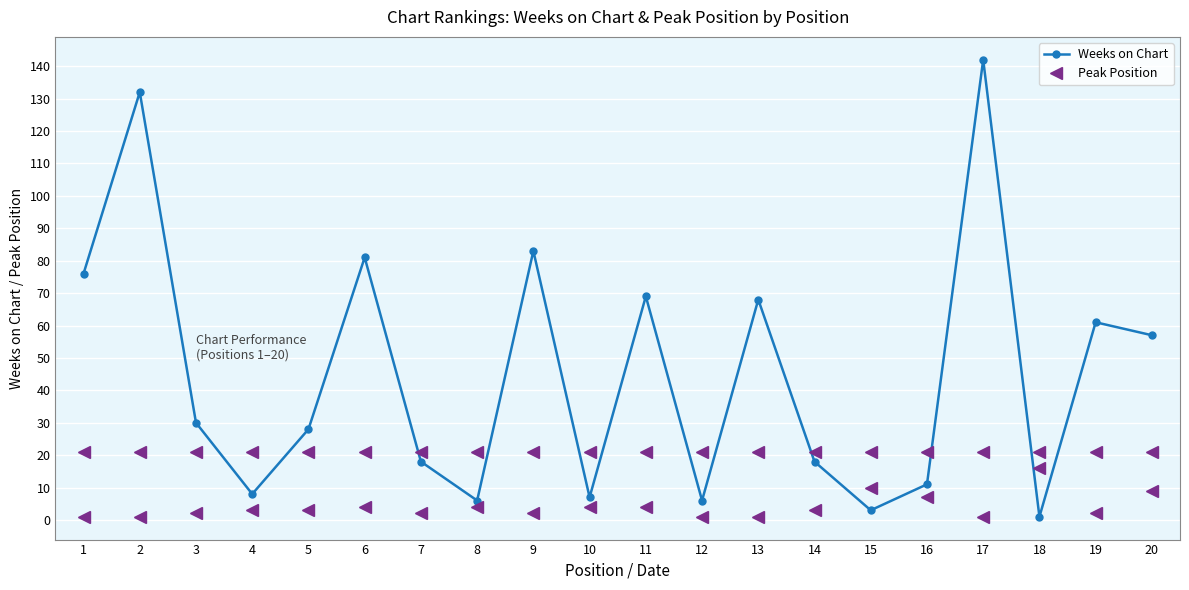

After their last crossing, which series has the higher values: Peak Position or Weeks on Chart?

Weeks on Chart